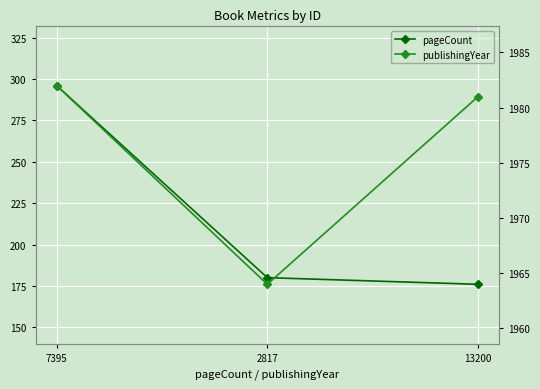

What is the value of the publishingYear point at the 2nd from the left?

1964